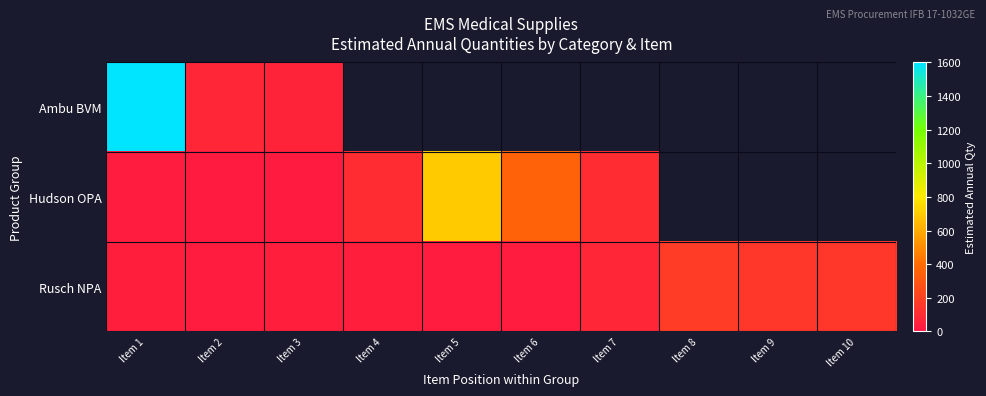

Is it true that Rusch NPA equals 30.0 at Item 6?

True